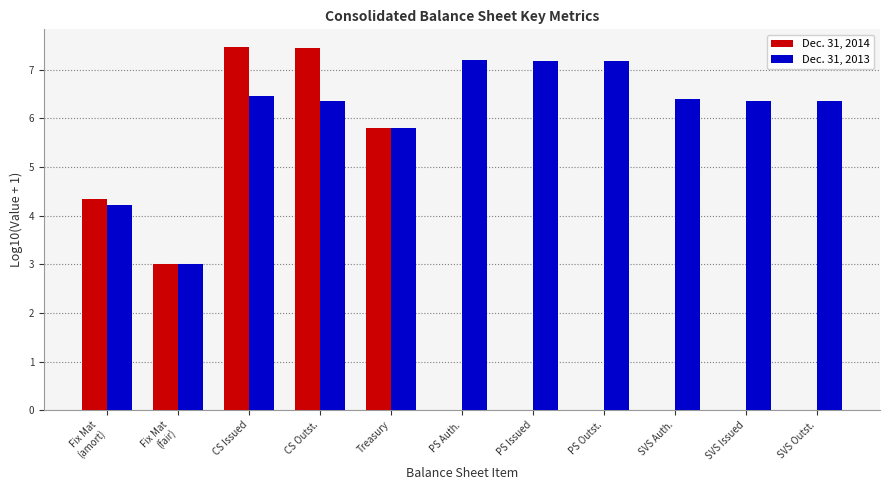

What is the maximum value shown in the chart?

7.5